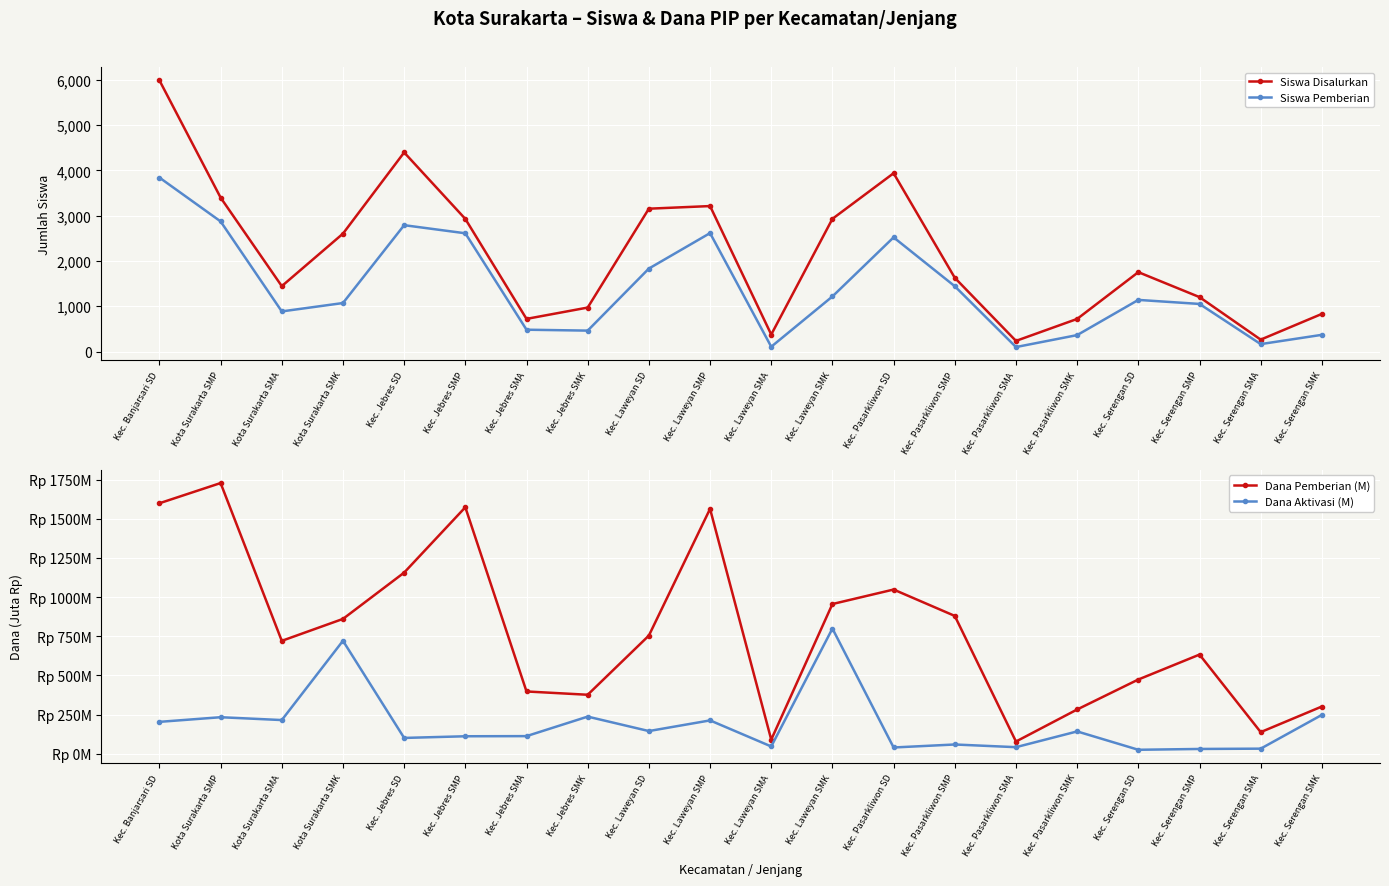

How many interior local valleys does the Siswa Pemberian series have?

5